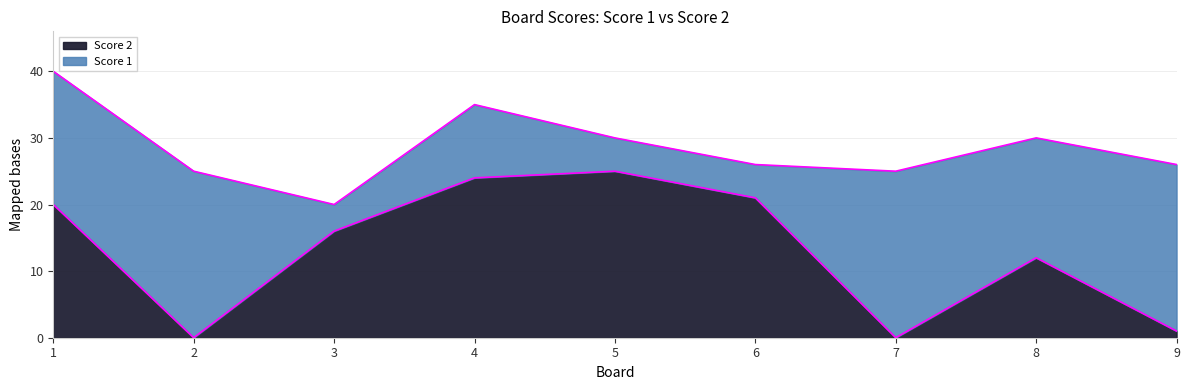

At which category does the data reach its first local valley?

2